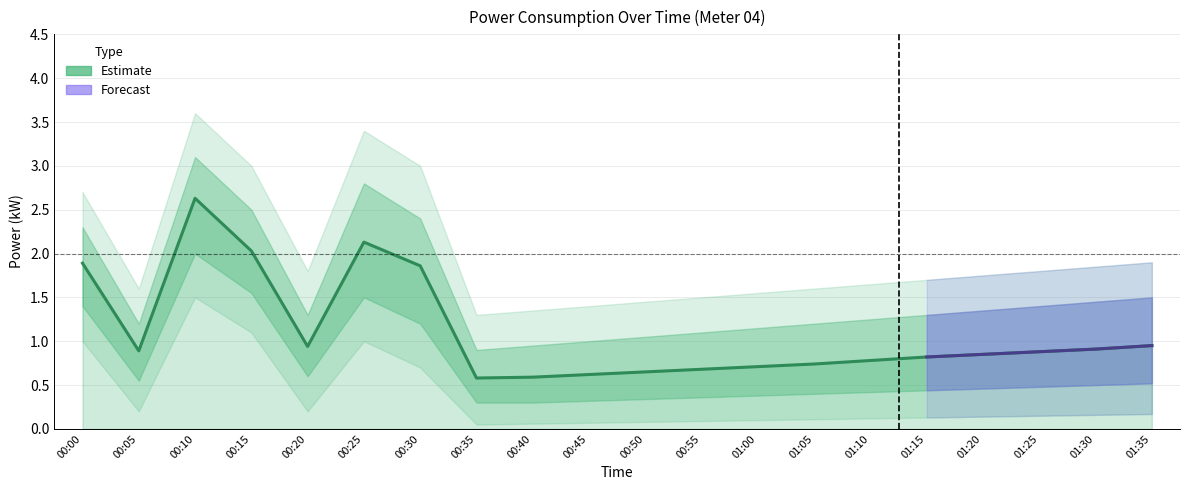

True or false: power and power_upper2 intersect in this chart.

False